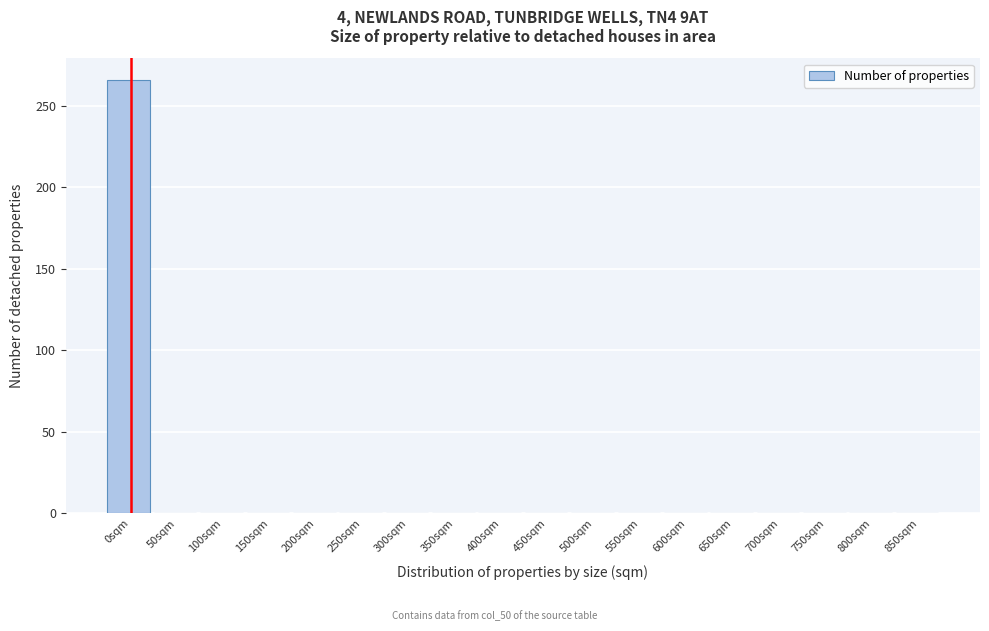

Reading left to right, list all the values displayed in this chart.

0sqm=266	50sqm=0	100sqm=0	150sqm=0	200sqm=0	250sqm=0	300sqm=0	350sqm=0	400sqm=0	450sqm=0	500sqm=0	550sqm=0	600sqm=0	650sqm=0	700sqm=0	750sqm=0	800sqm=0	850sqm=0